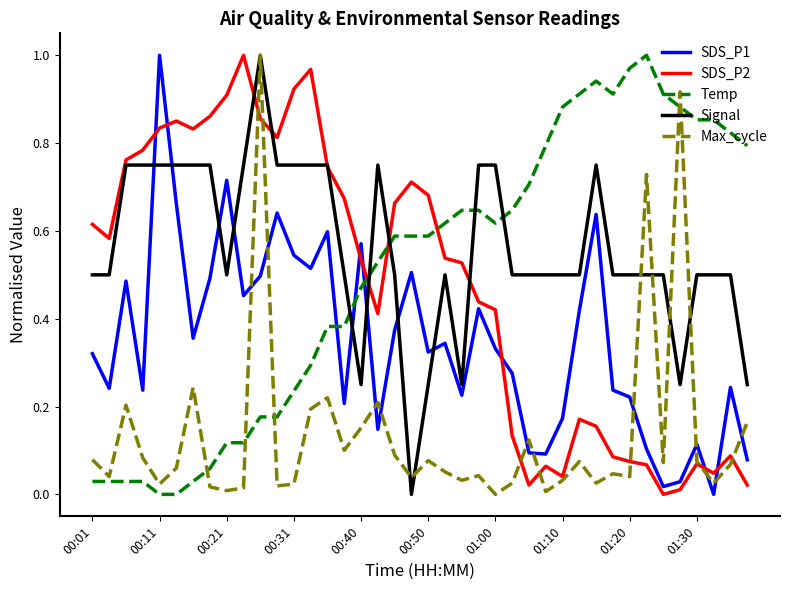

After their last crossing, which series has the higher values: Max_cycle or Temp?

Temp